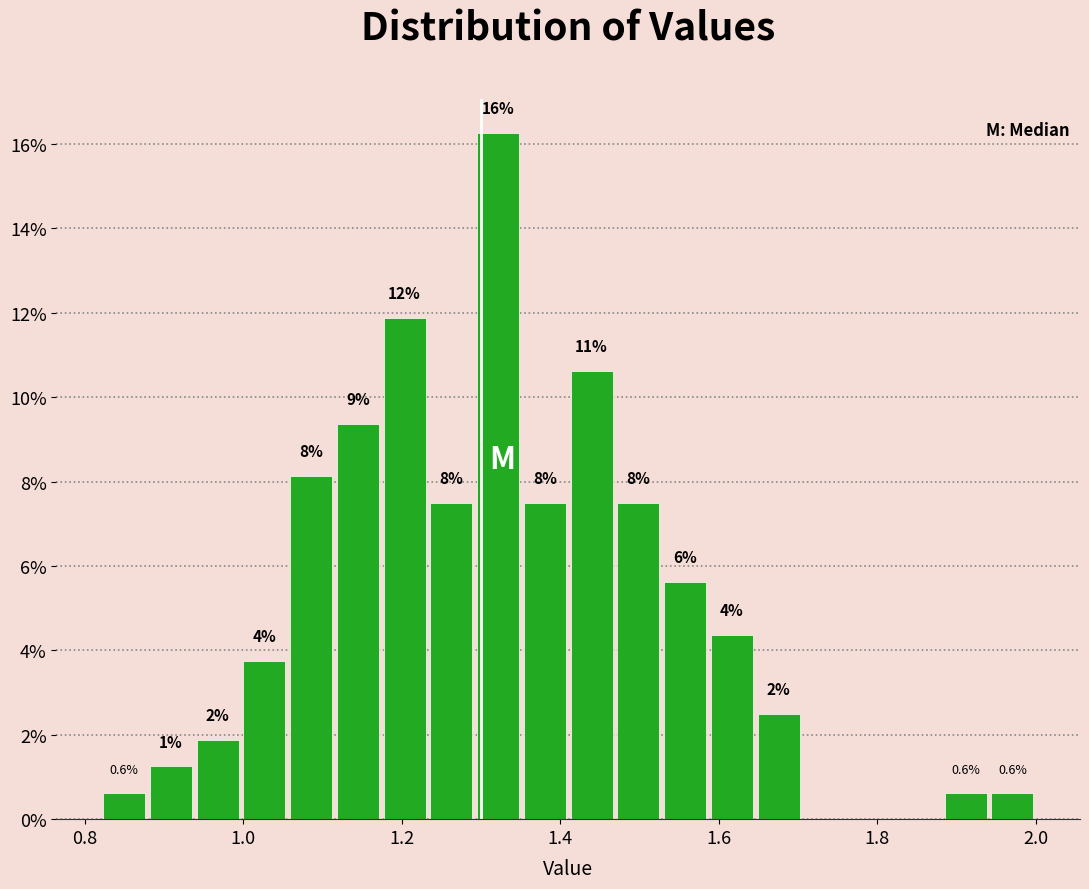

Read against the x-axis, roughly where is the centre of the tallest bar?

1.32